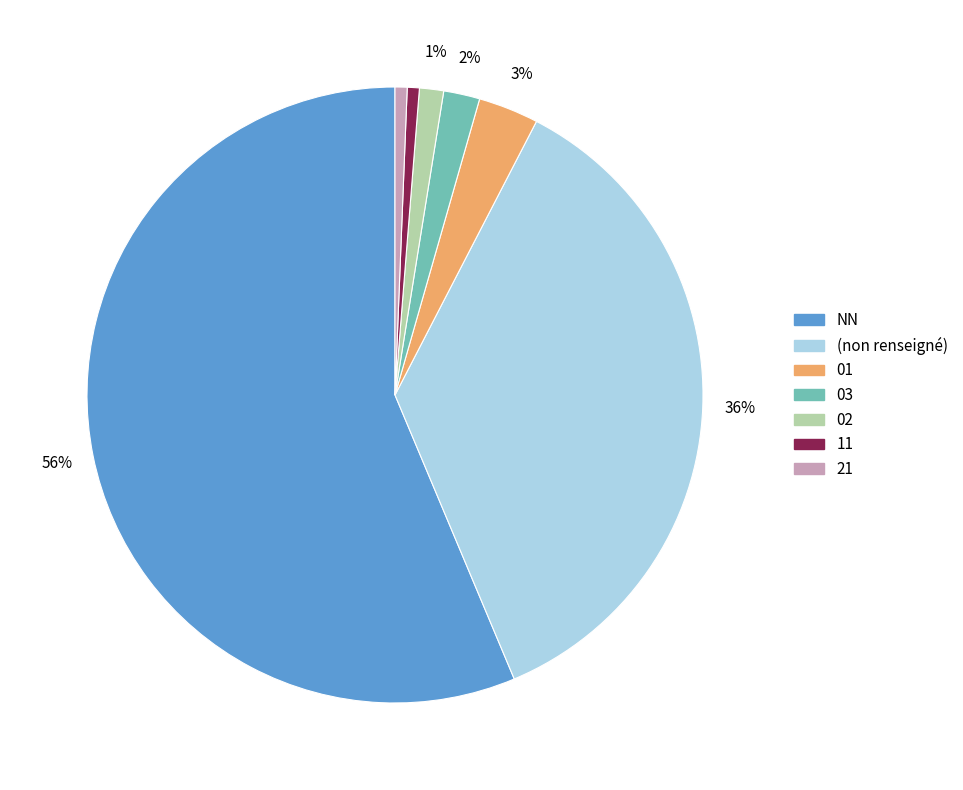

Which slice is the largest?

NN